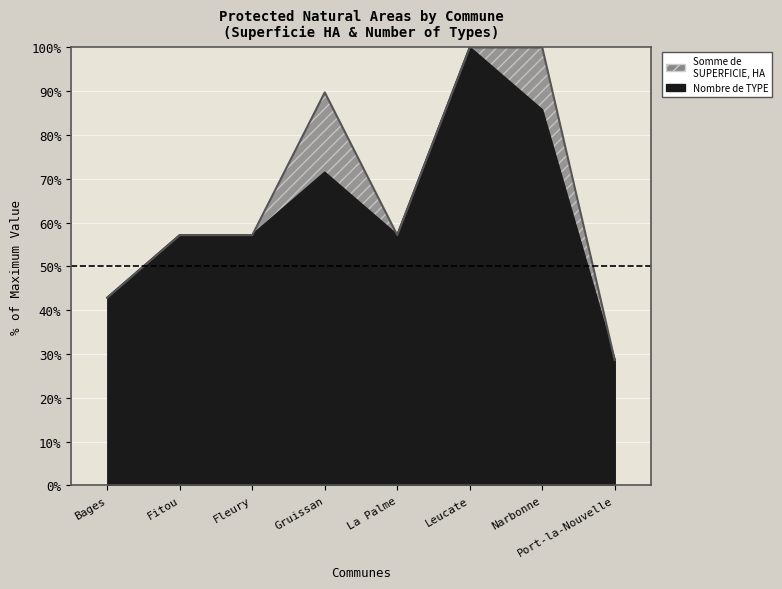

Is it true that the value at Bages is 10.8?

False